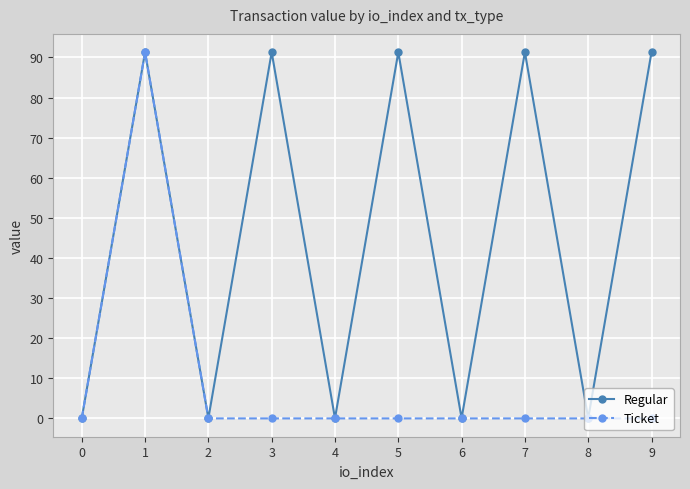

Which series has the largest total across all categories?

Regular